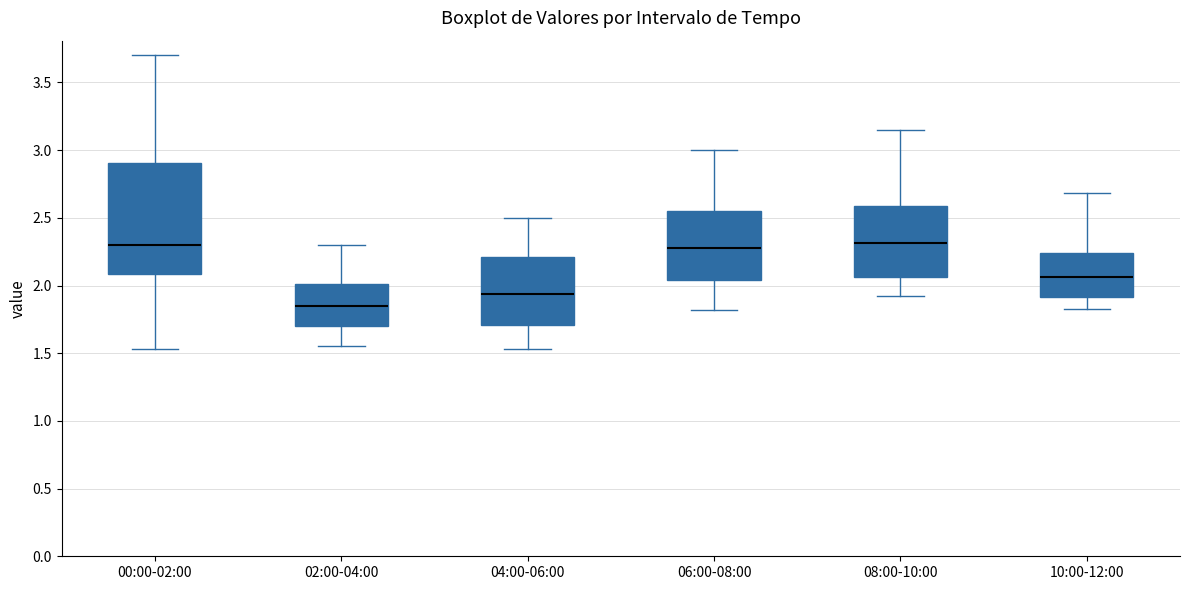

Comparing the boxes themselves (not the whiskers), which one is the tallest?

00:00-02:00